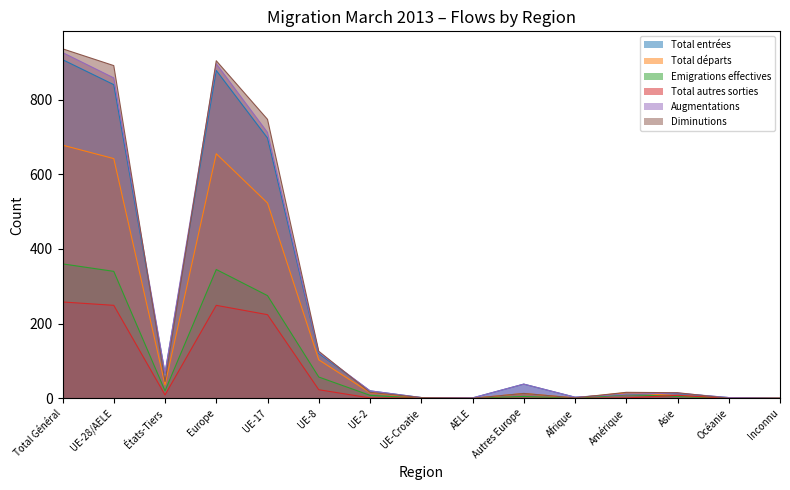

What is the value of the Emigrations effectives point at the 7th from the left?

8